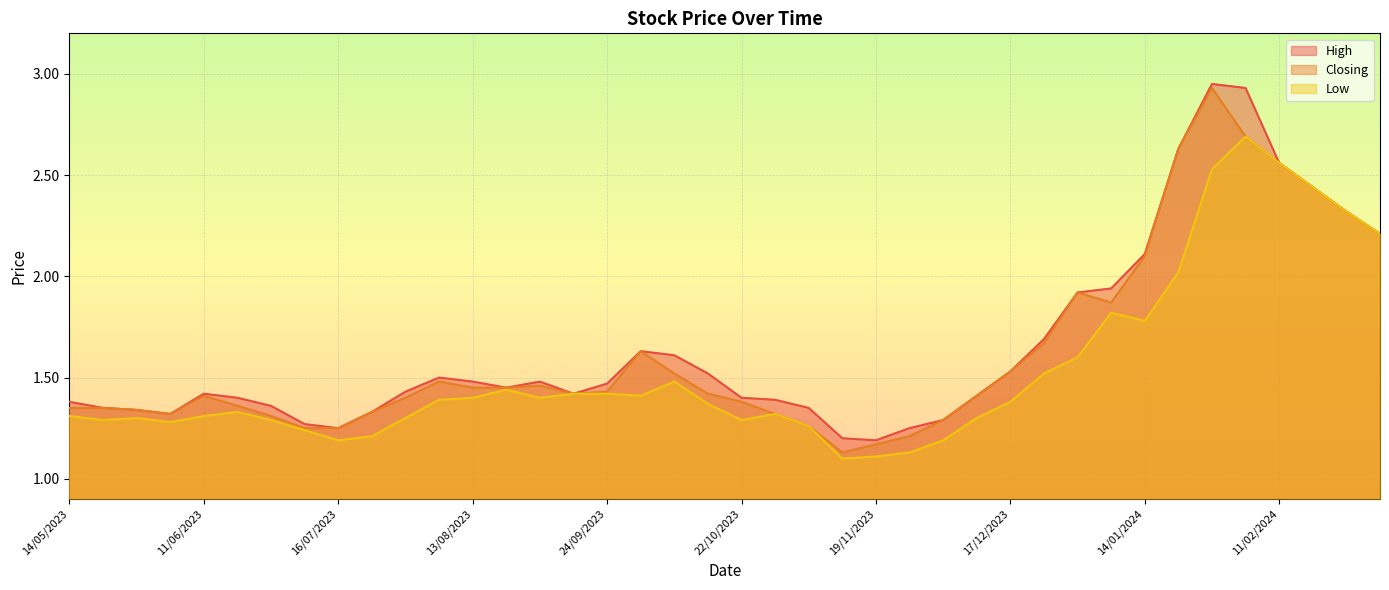

How many interior local peaks does the High series have?

5